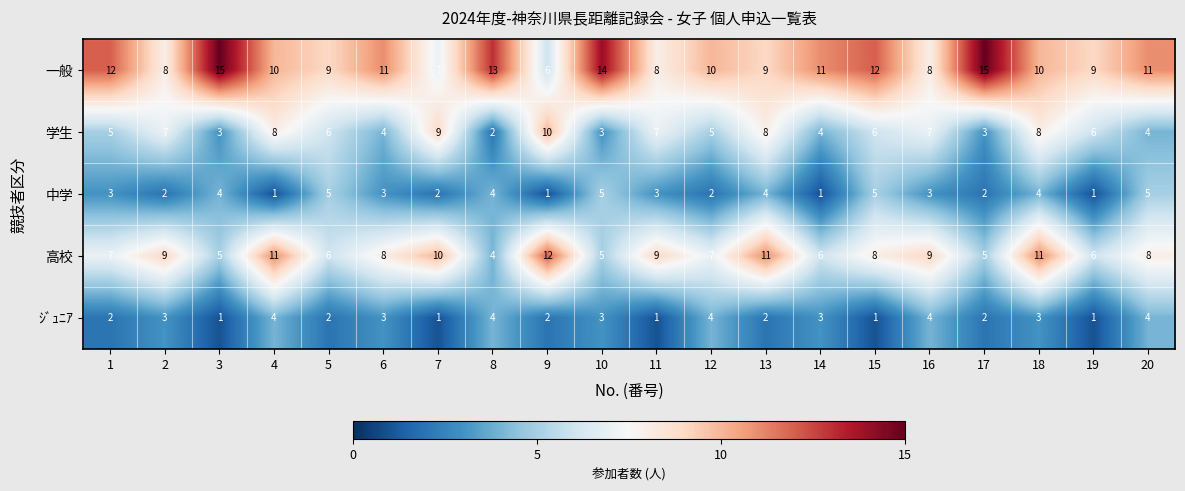

True or false: 中学 has a value of 3 at 12.

False